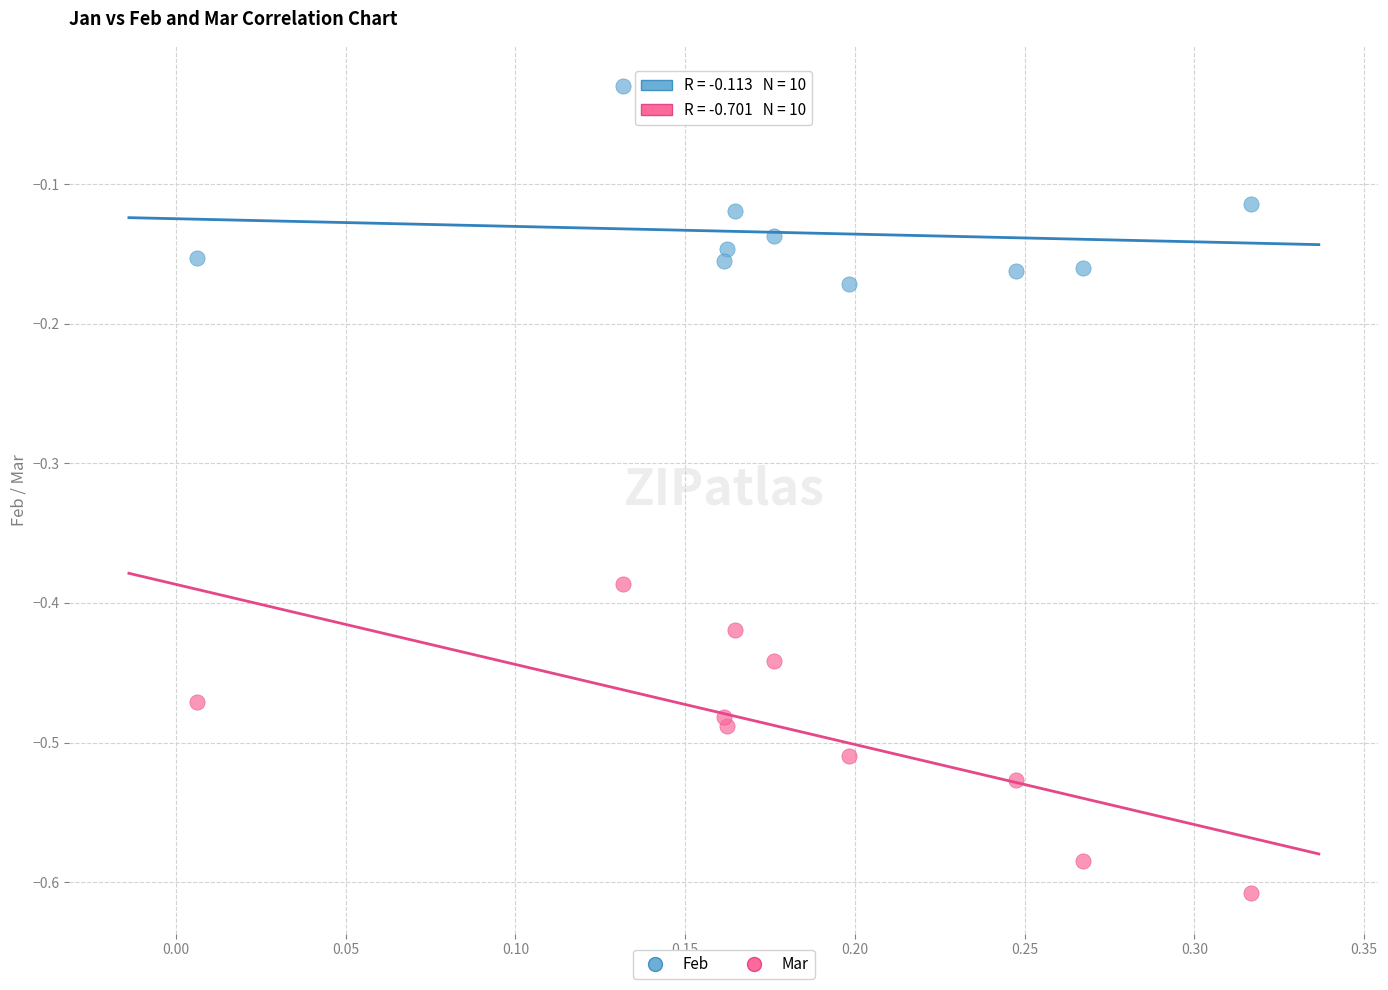

Across all data points, what is the range of Y values (max minus min)?

0.6